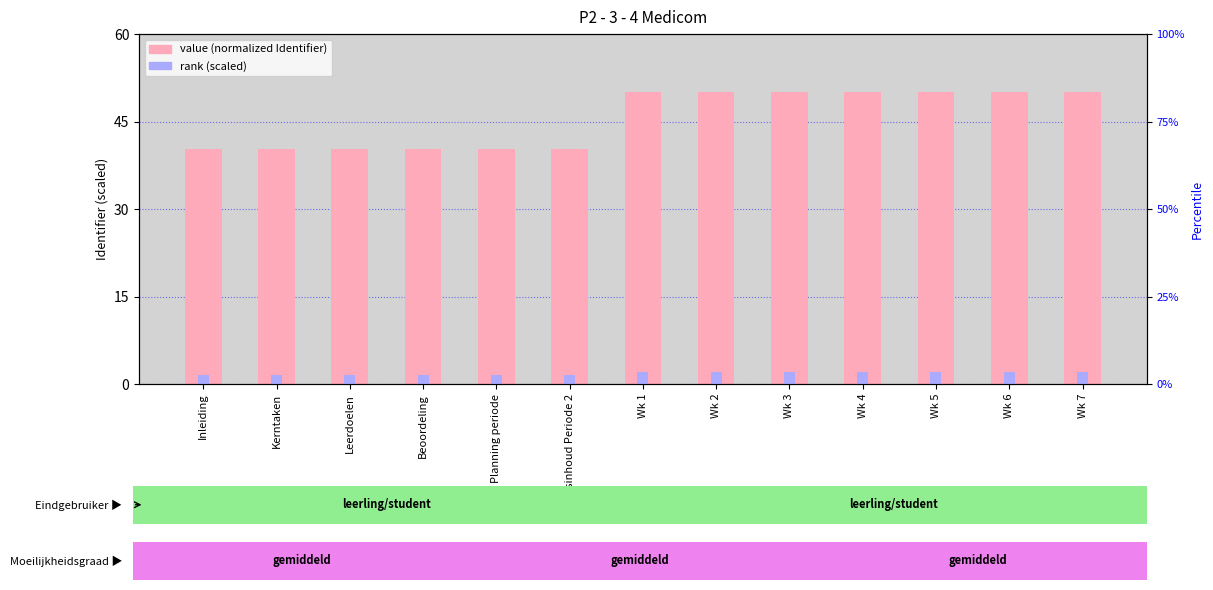

Reading left to right, transcribe all the data shown in this chart.

value (normalized Identifier): Inleiding=40.3	Kerntaken=40.3	Leerdoelen=40.3	Beoordeling=40.3	Planning periode=40.3	Lesinhoud Periode 2=40.3	Wk 1=50.0	Wk 2=50.0	Wk 3=50.0	Wk 4=50.0	Wk 5=50.0	Wk 6=50.0	Wk 7=50.0
rank (scaled): Inleiding=1.6	Kerntaken=1.6	Leerdoelen=1.6	Beoordeling=1.6	Planning periode=1.6	Lesinhoud Periode 2=1.6	Wk 1=2.0	Wk 2=2.0	Wk 3=2.0	Wk 4=2.0	Wk 5=2.0	Wk 6=2.0	Wk 7=2.0